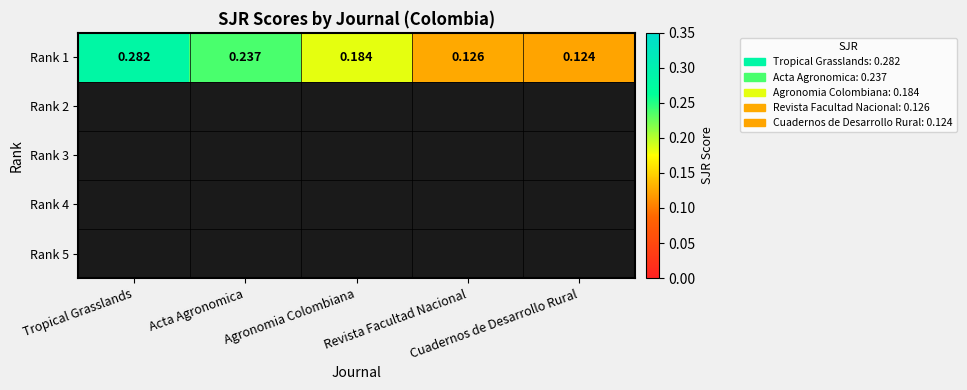

Rank the categories by value from highest to lowest.

Tropical Grasslands, Acta Agronomica, Agronomia Colombiana, Revista Facultad Nacional, Cuadernos de Desarrollo Rural